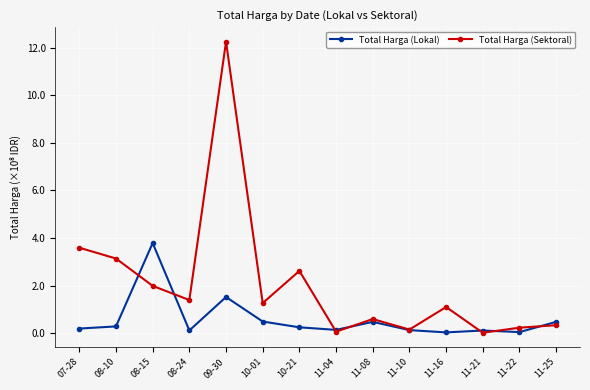

What is the difference between the Total Harga (Lokal) values at 11-08 and 08-15?

3.3